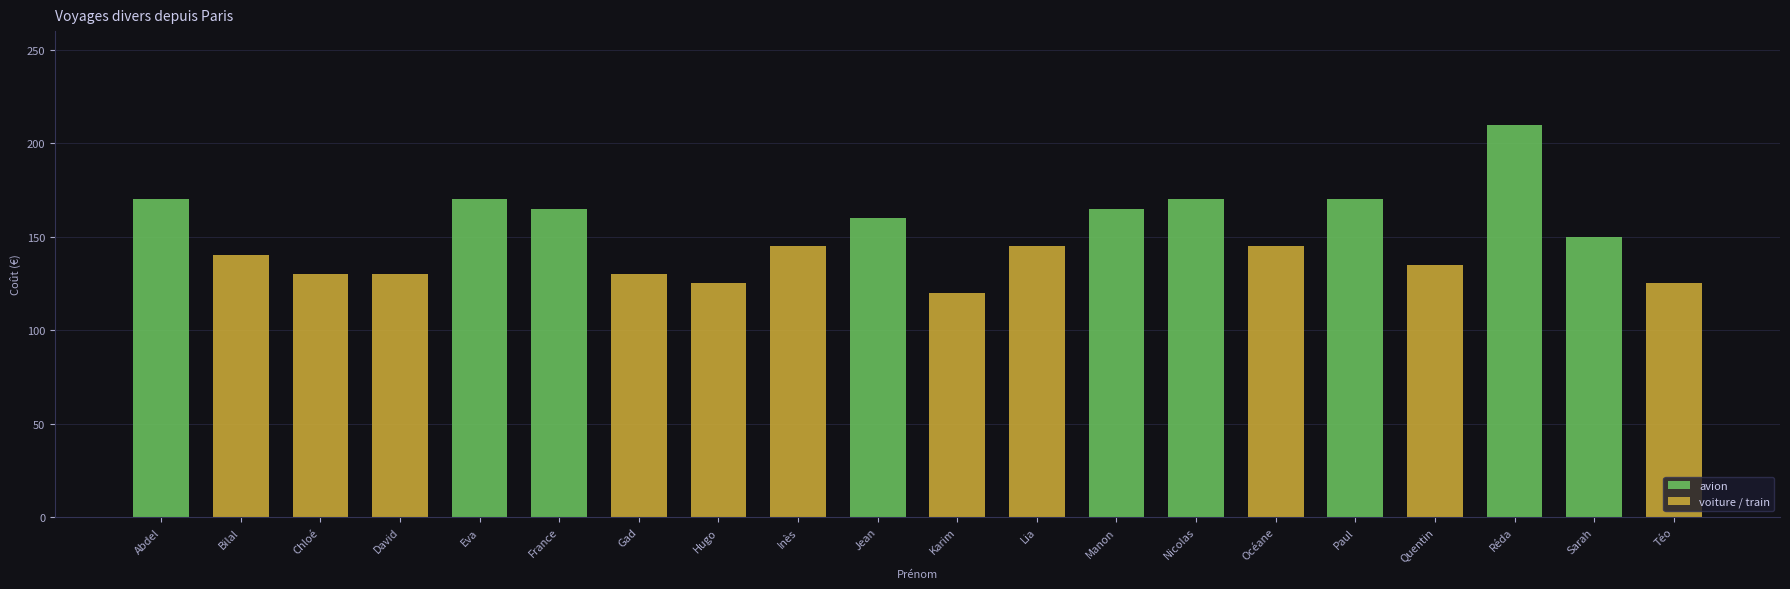

Approximately how many times larger is the value at Inès compared to Lia?

1.0